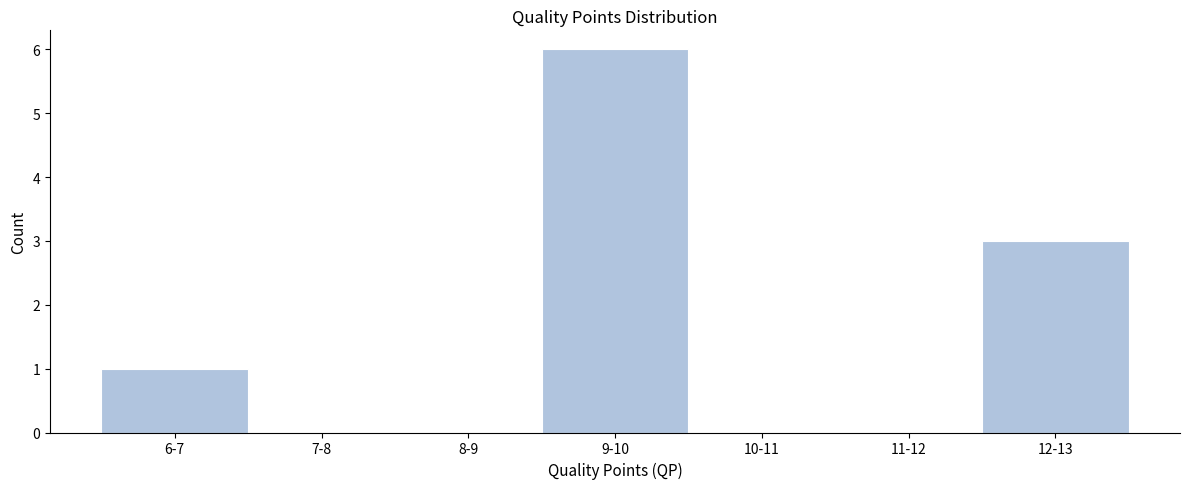

Reading right to left, list all the values displayed in this chart.

12-13=3	11-12=0	10-11=0	9-10=6	8-9=0	7-8=0	6-7=1